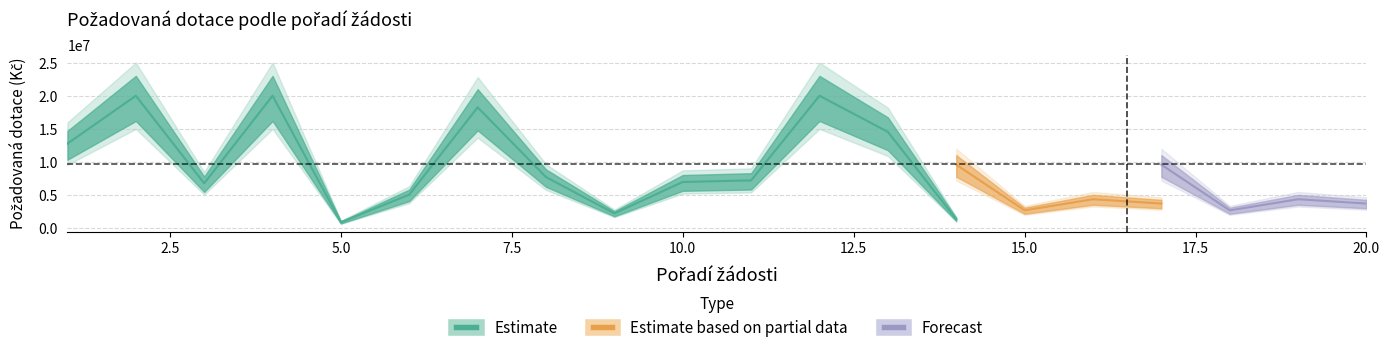

At which label is Estimate based on partial data closest to 9127710?

14